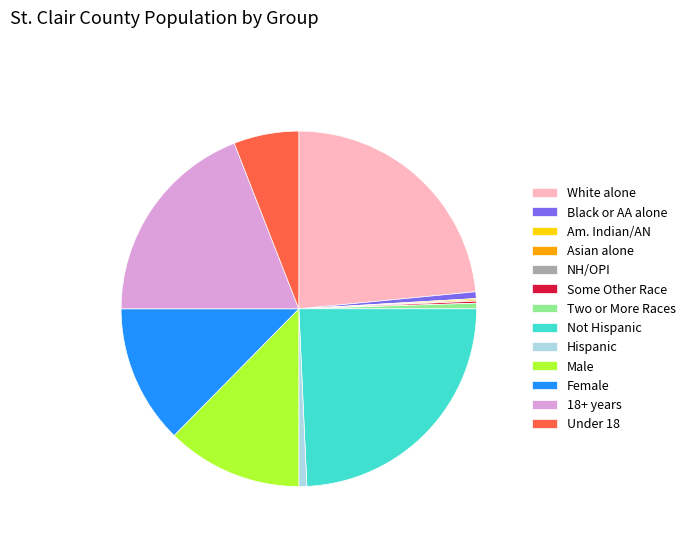

Is it true that Hispanic is 11% of the pie?

False